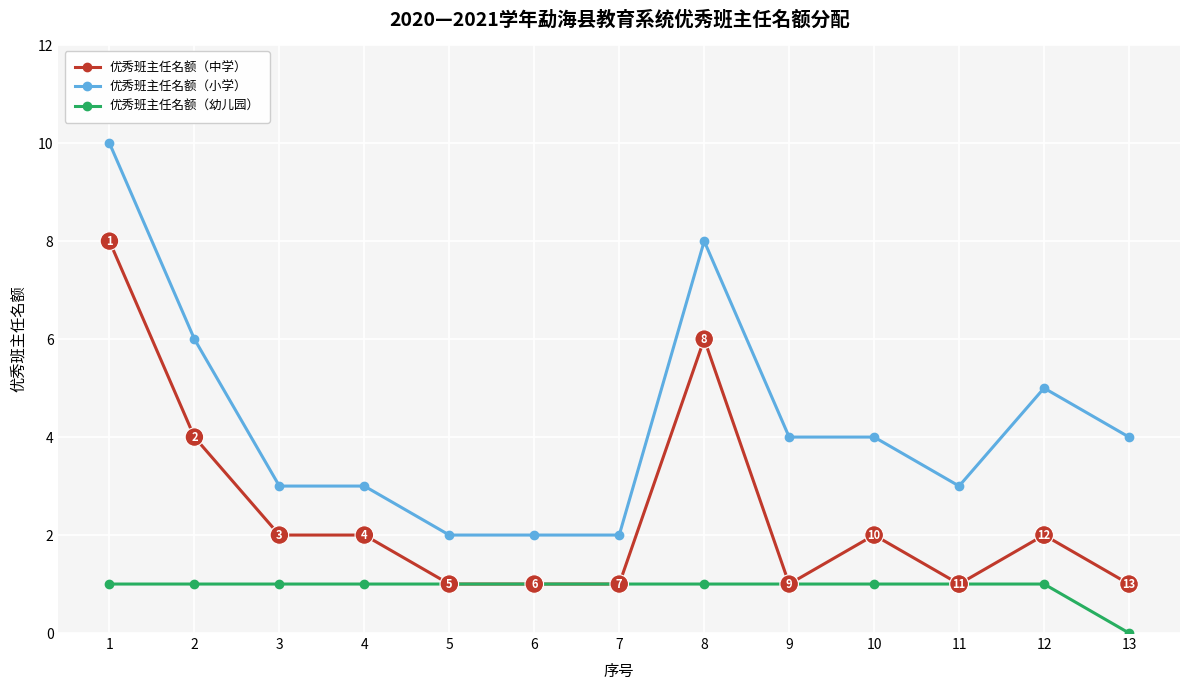

True or false: 优秀班主任名额（幼儿园） and 优秀班主任名额（小学） intersect in this chart.

False